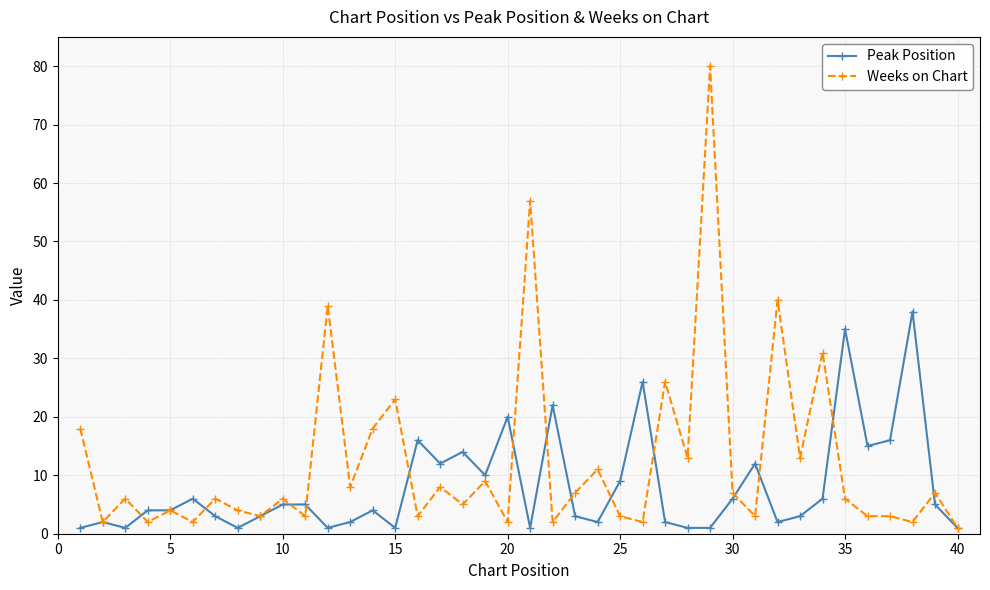

What is the value of the Weeks on Chart point at the 33rd from the left?

13